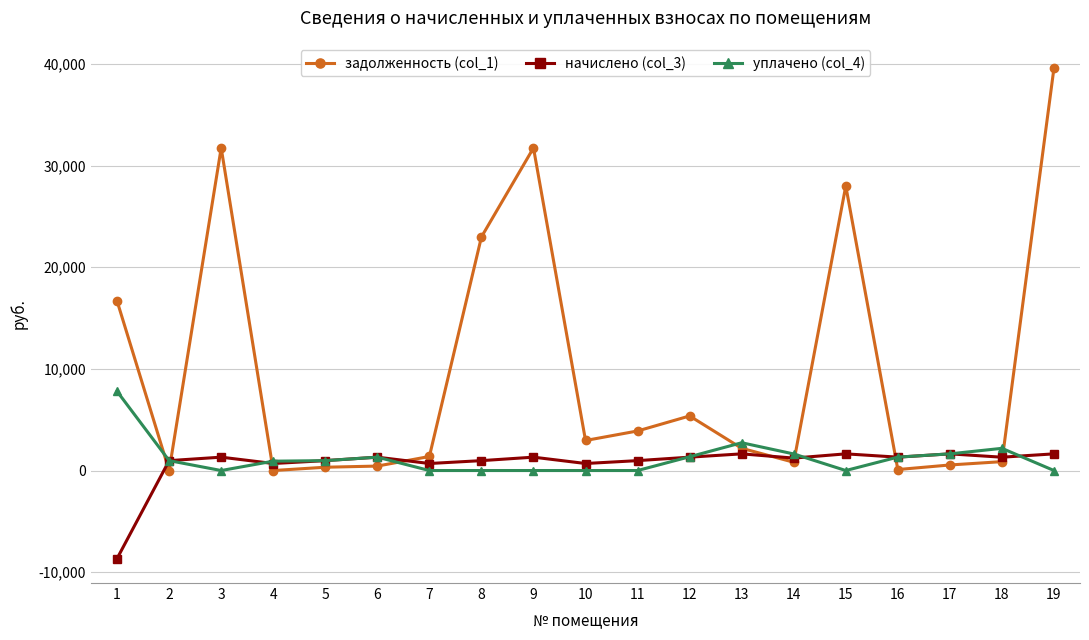

How many categories are shown in the chart?

19